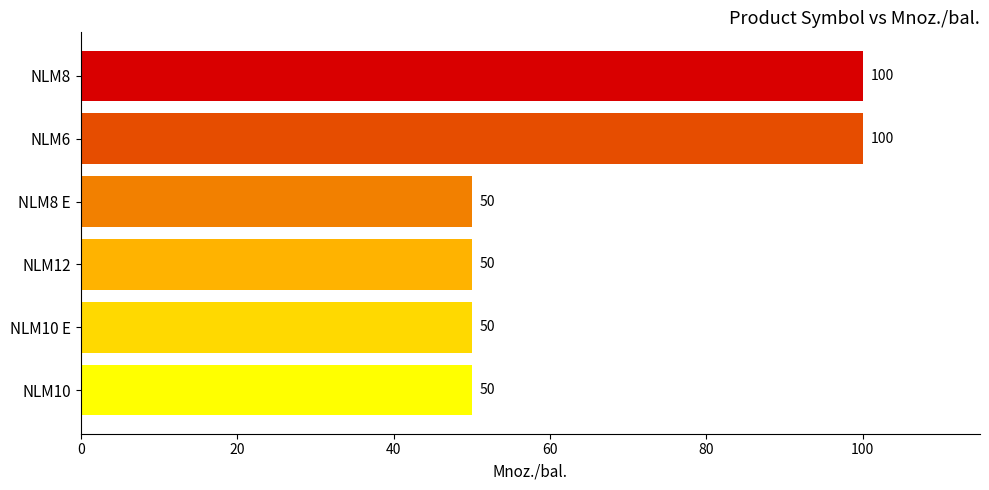

Between NLM10 and NLM8, which is larger?

NLM8